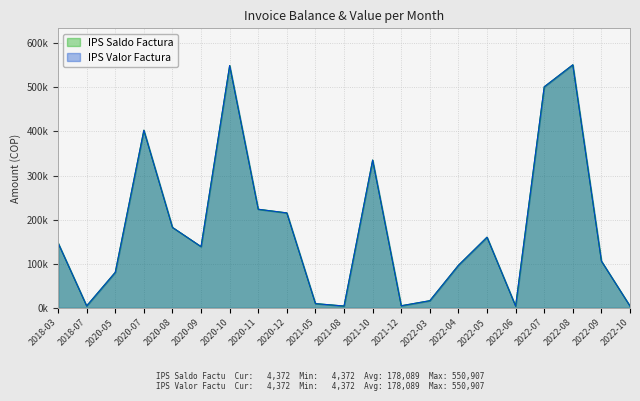

Is it true that IPS Valor Factura equals 160336 at 2022-05?

True